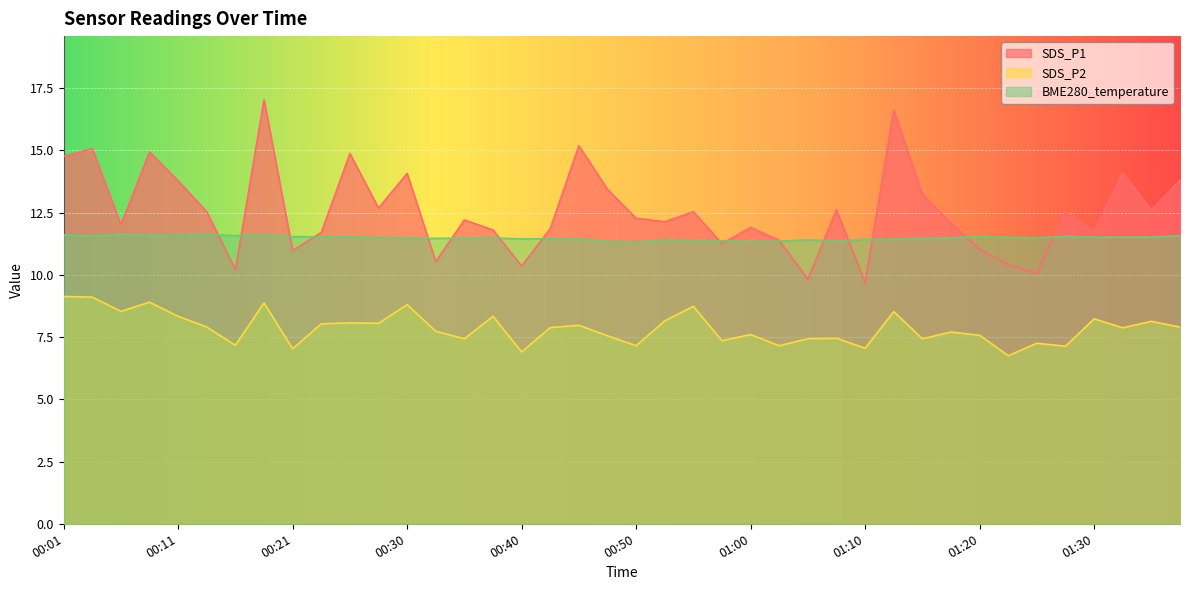

Rank the categories by SDS_P1 value from highest to lowest.

00:18, 01:13, 00:45, 00:04, 00:09, 00:26, 00:01, 01:33, 00:30, 01:38, 00:11, 00:48, 01:15, 00:28, 01:07, 01:35, 00:13, 00:55, 01:28, 00:50, 00:35, 00:52, 01:18, 00:06, 01:00, 00:43, 00:38, 01:30, 00:23, 01:02, 00:57, 01:20, 00:21, 00:33, 01:23, 00:40, 00:16, 01:25, 01:05, 01:10